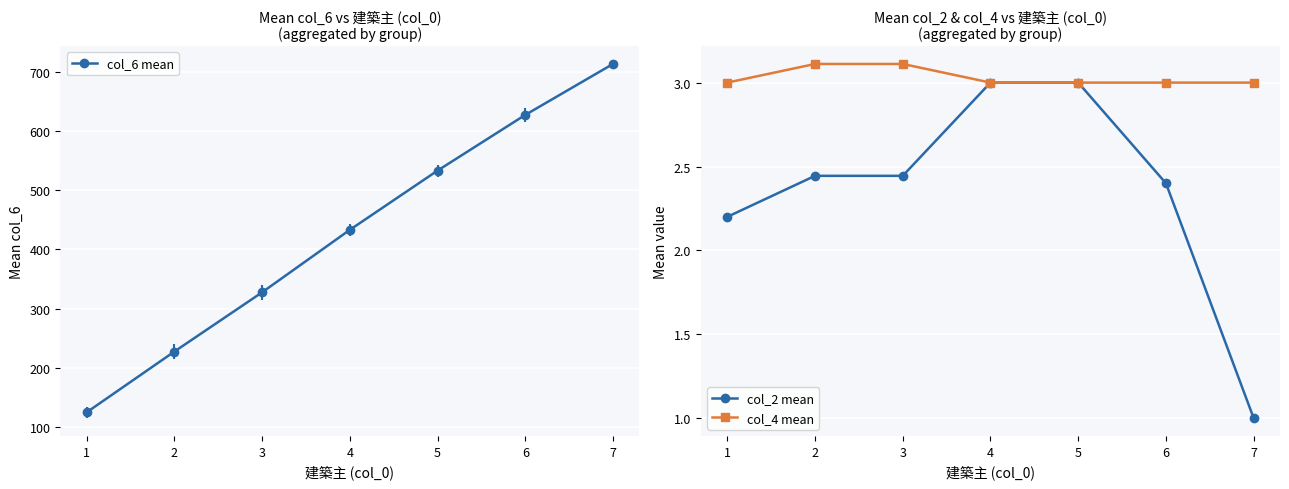

How many data points in col_4 mean are above 3?

2